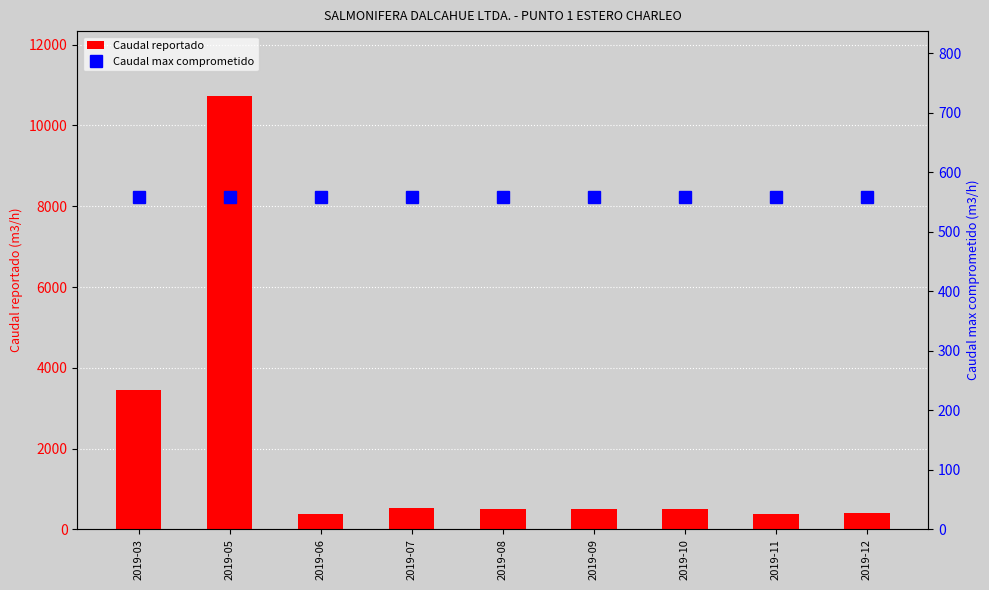

What is the sum of the Caudal reportado values at 2019-05 and 2019-09?

11225